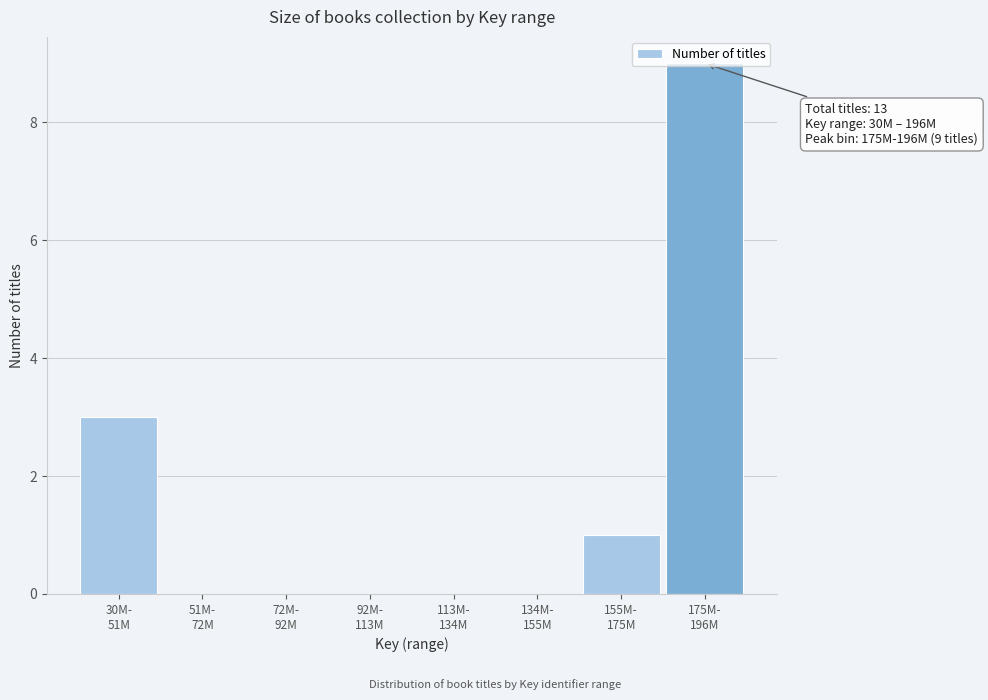

What is the sum of all values?

13